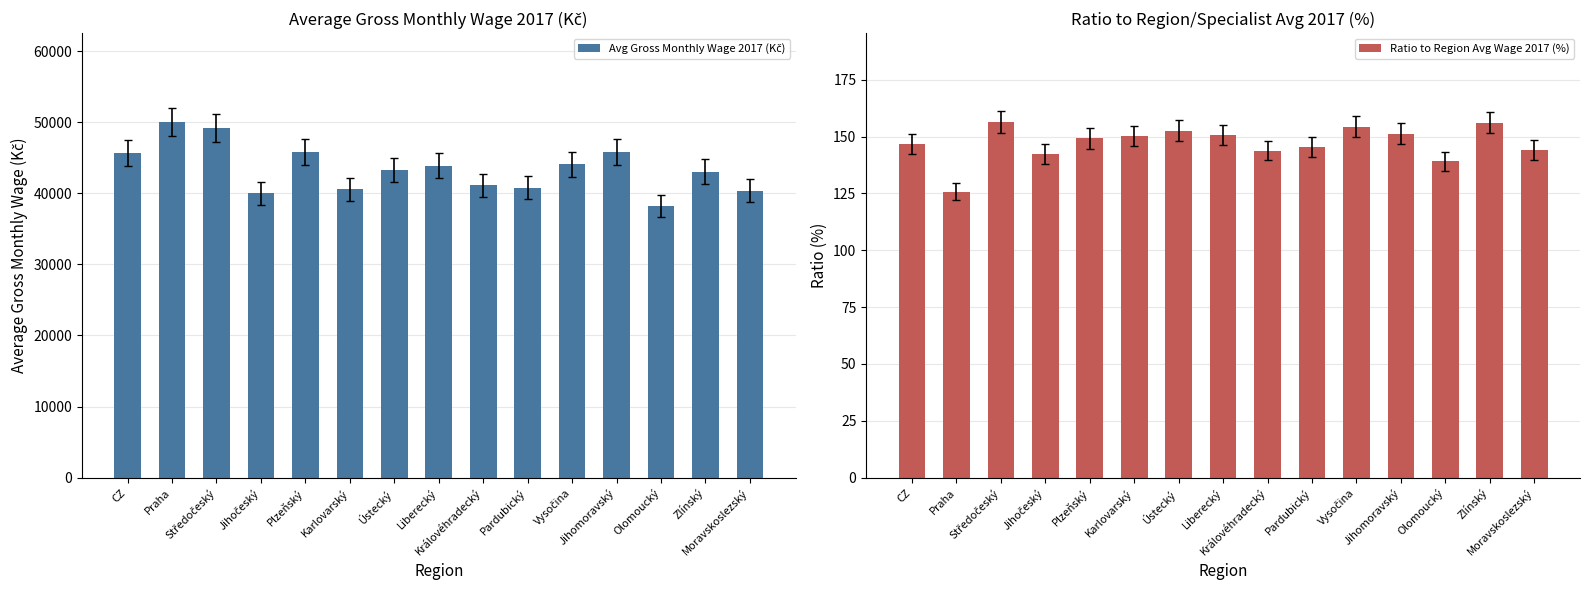

What is the spread (max minus min) of values at Liberecký?

43718.9